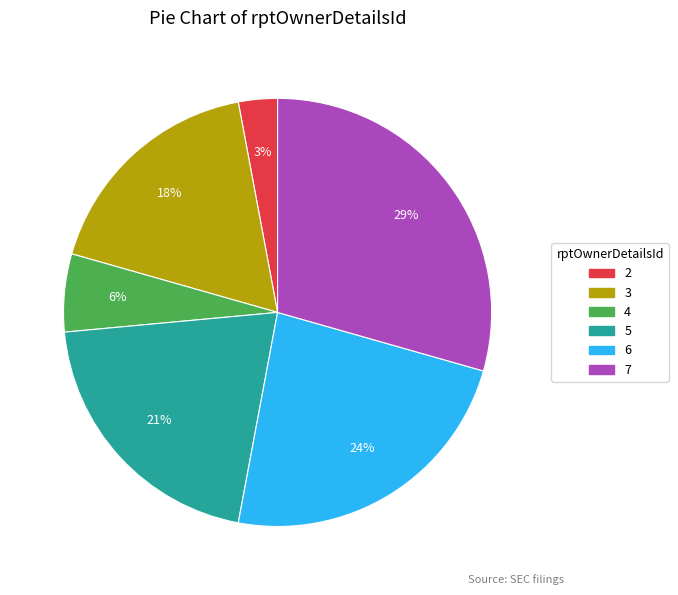

True or false: 3 accounts for 18% of the total.

True